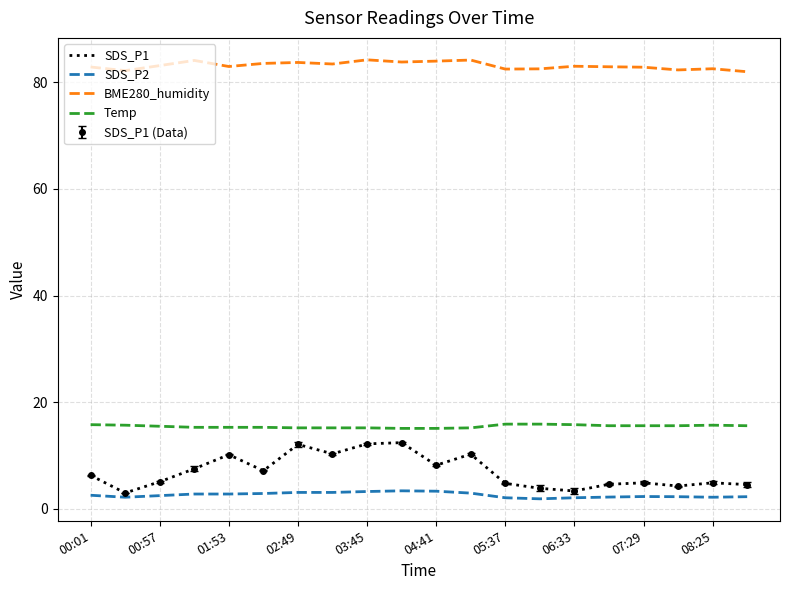

True or false: SDS_P1 and BME280_humidity cross at least once.

False